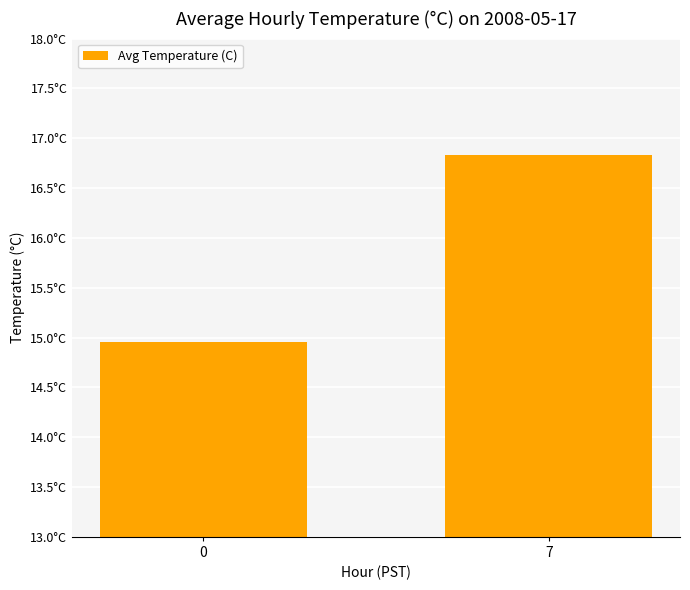

Are the bars grouped side by side (vs. stacked)?

No